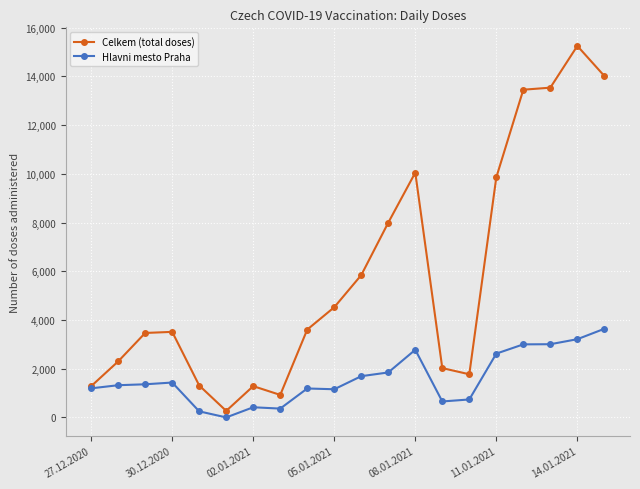

Count the number of data series in this chart.

2